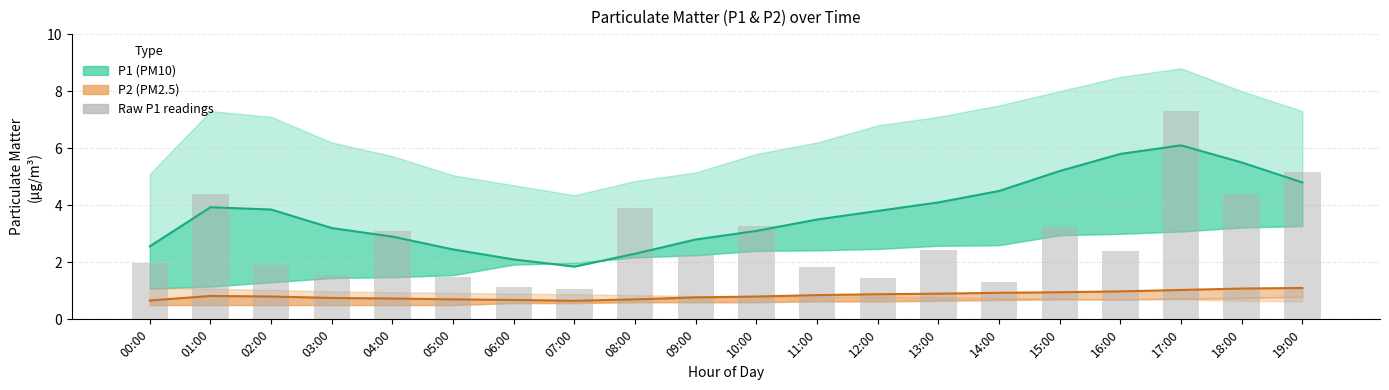

What is the minimum value shown in the chart?

1.1